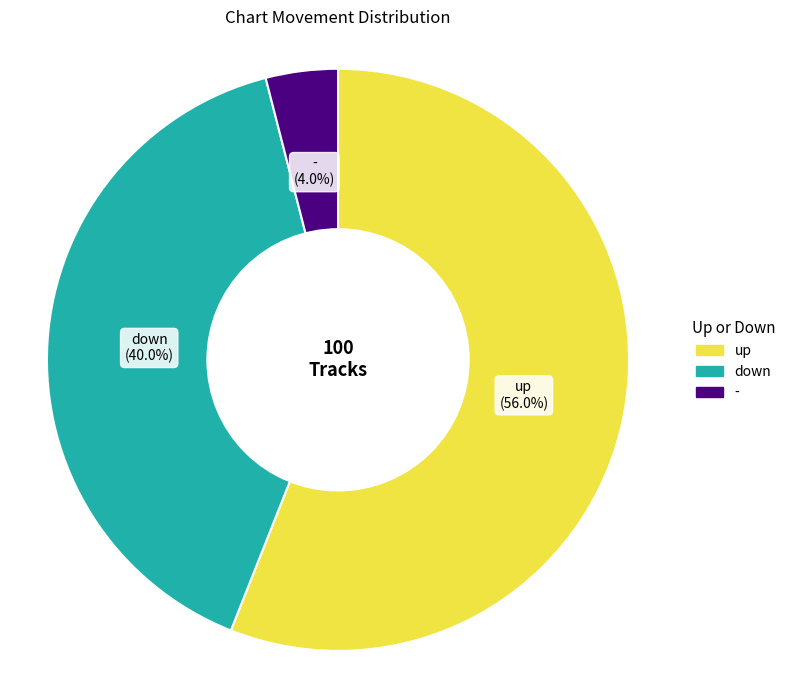

How many segments does this pie chart have?

3